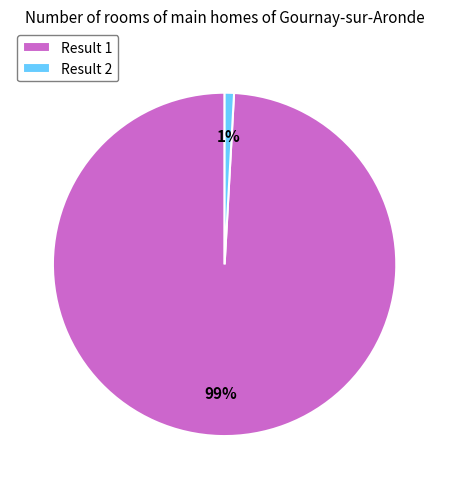

Which category accounts for the majority?

Result 1